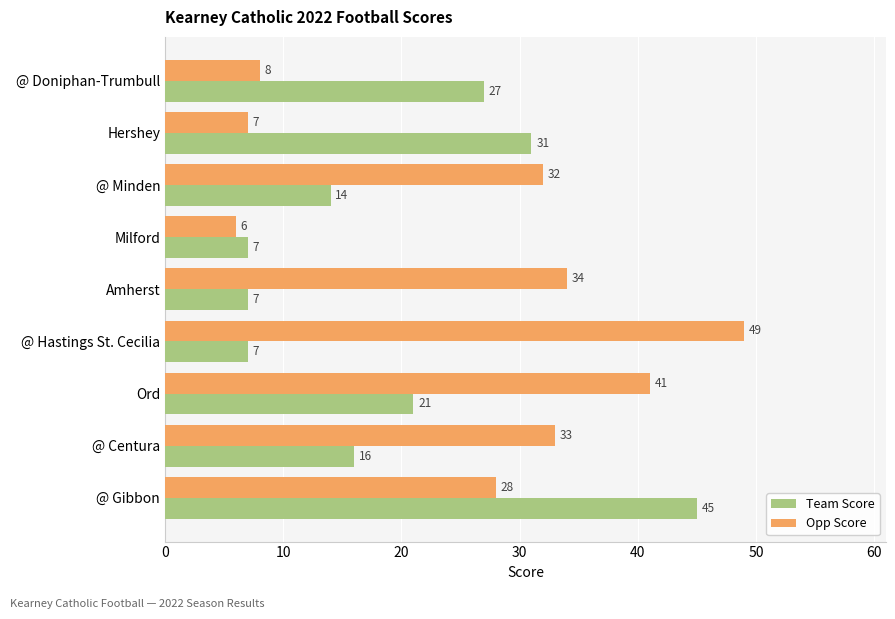

True or false: Team Score has a value of 14 at @ Minden.

True